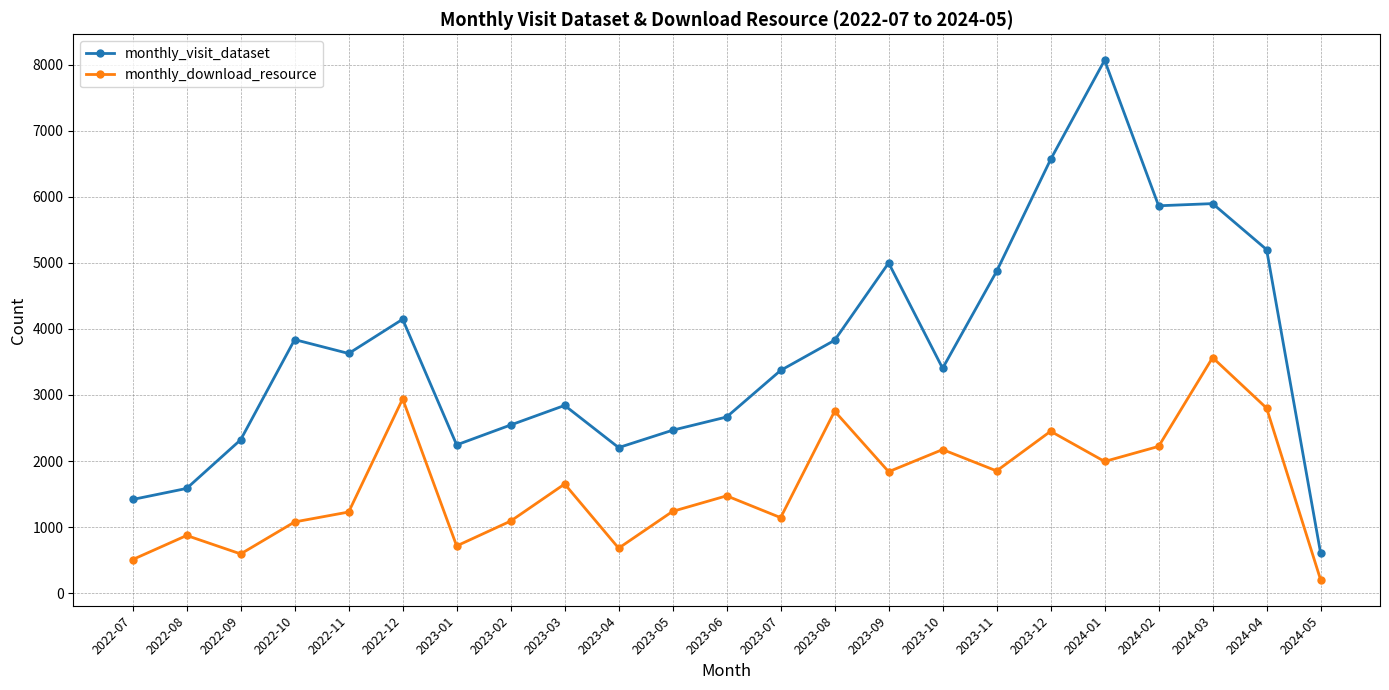

The monthly_visit_dataset series shows 8055 at 2023-09. True or false?

False